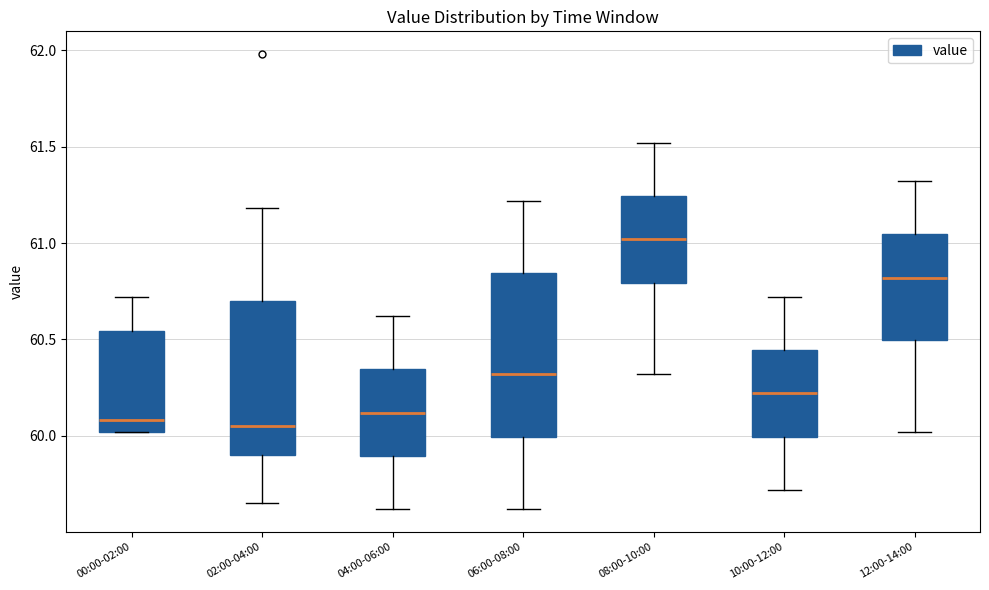

Comparing the boxes themselves (not the whiskers), which one is the tallest?

06:00-08:00